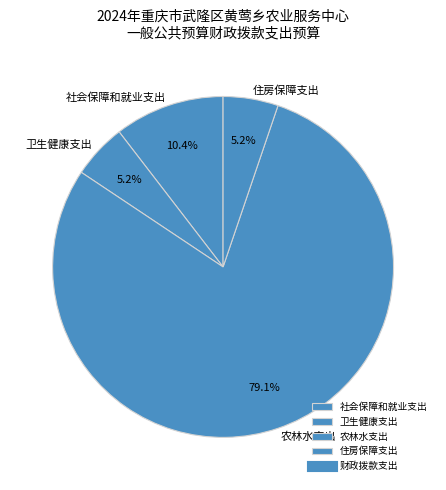

What percentage do 农林水支出 and 社会保障和就业支出 together represent?

89.6%